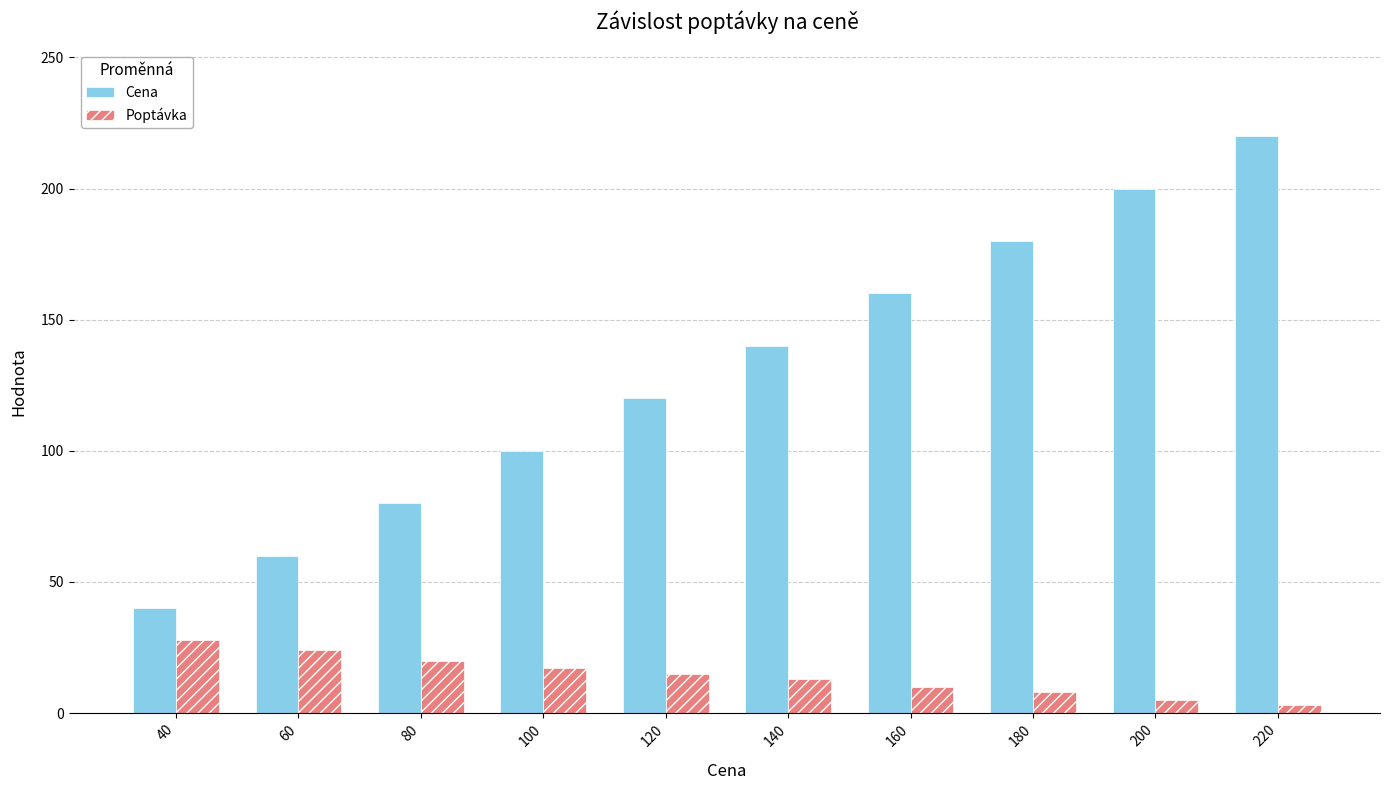

What is the sum of all Poptávka values?

143